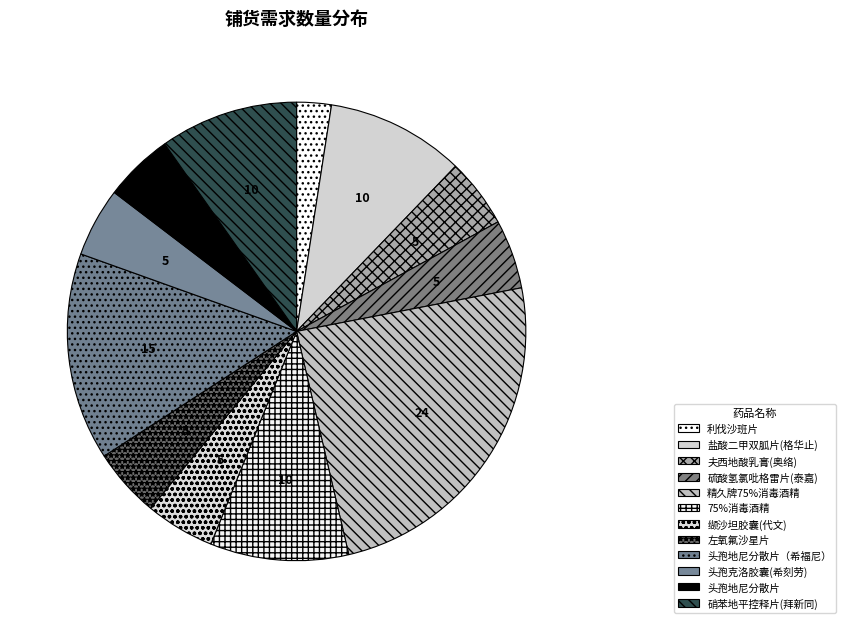

To the nearest percent, what is the difference between the largest and smallest slice percentages?

22%